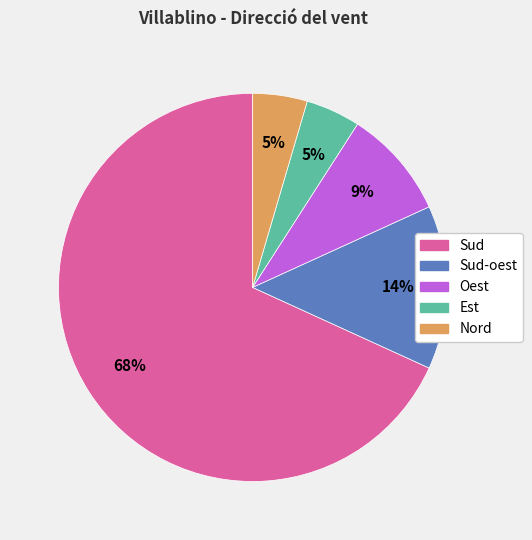

True or false: Est accounts for 14% of the total.

False